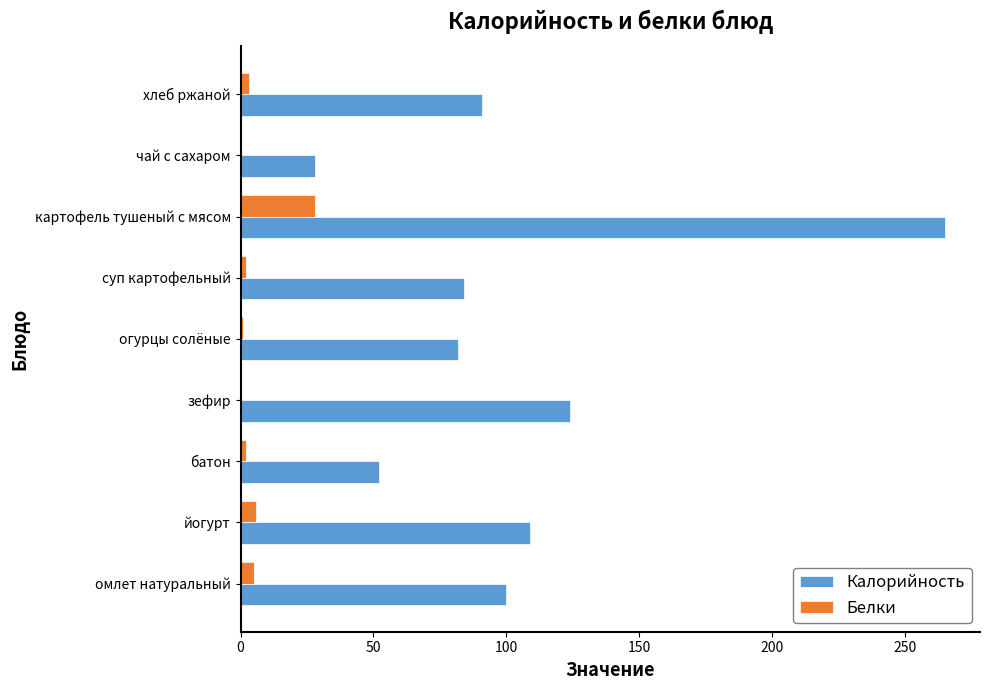

Is it true that Калорийность equals 28 at чай с сахаром?

True